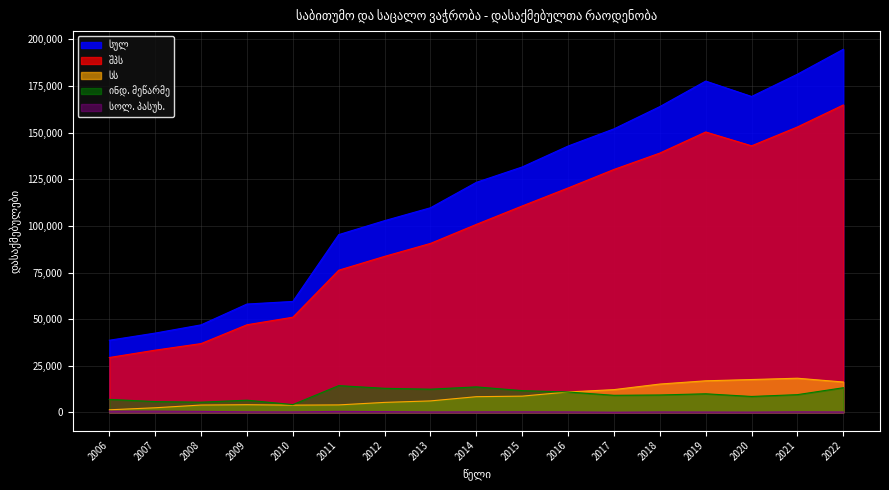

How many distinct data groups are displayed?

5